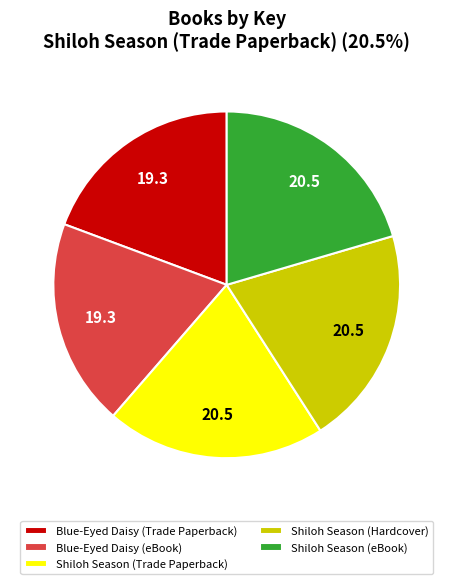

How many slices are in this pie chart?

5